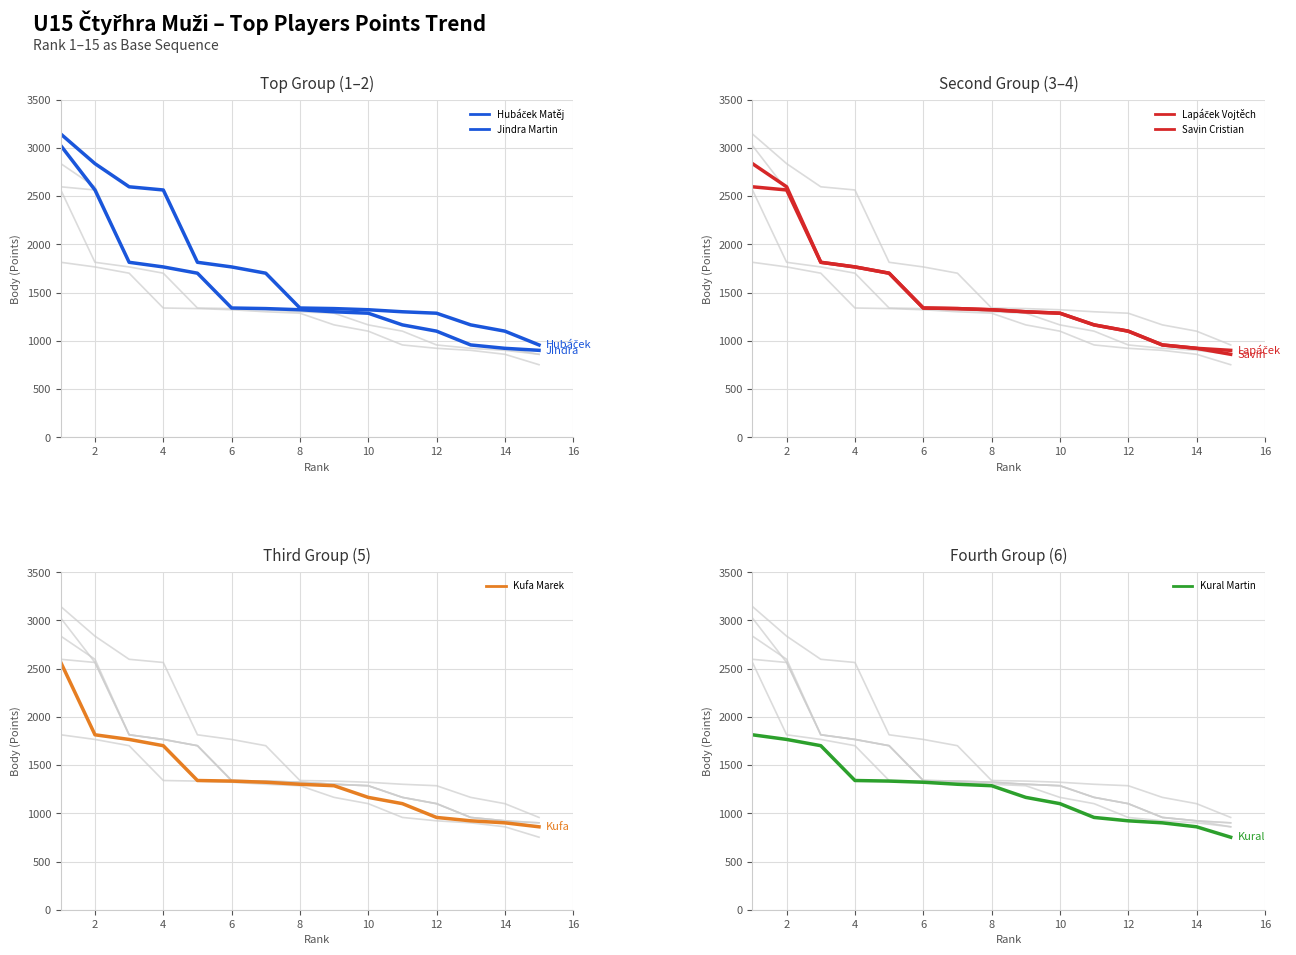

Which series has the largest range (max minus min)?

Hubáček Matěj